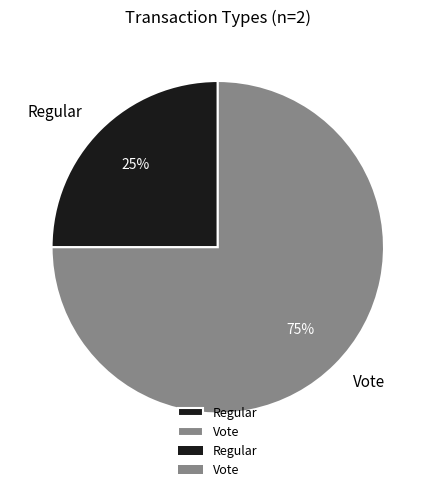

To the nearest percent, what is the combined percentage of Vote and Regular?

100%